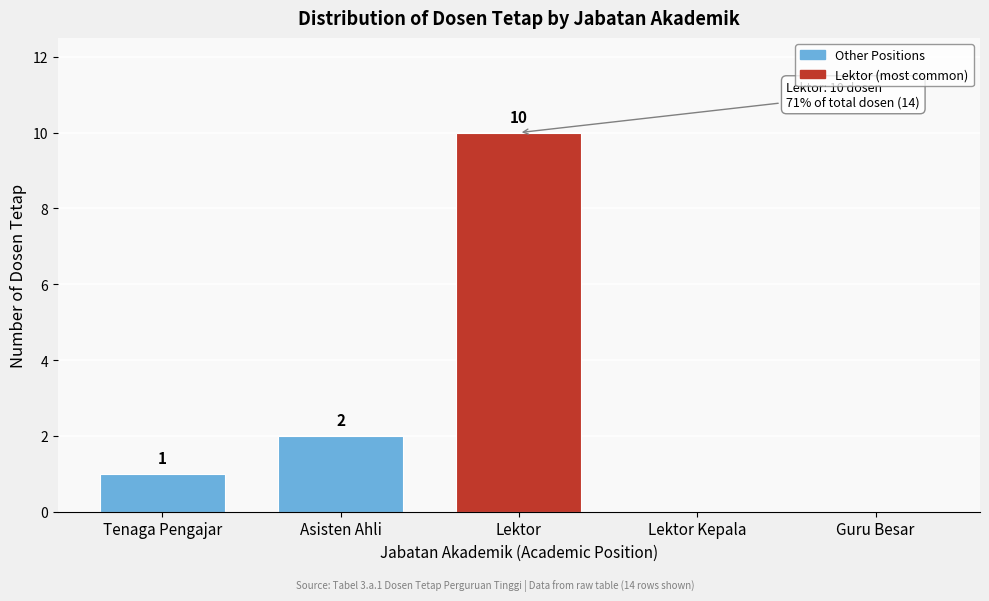

Reading left to right, extract all data points from this chart.

Tenaga Pengajar=1	Asisten Ahli=2	Lektor=10	Lektor Kepala=0	Guru Besar=0